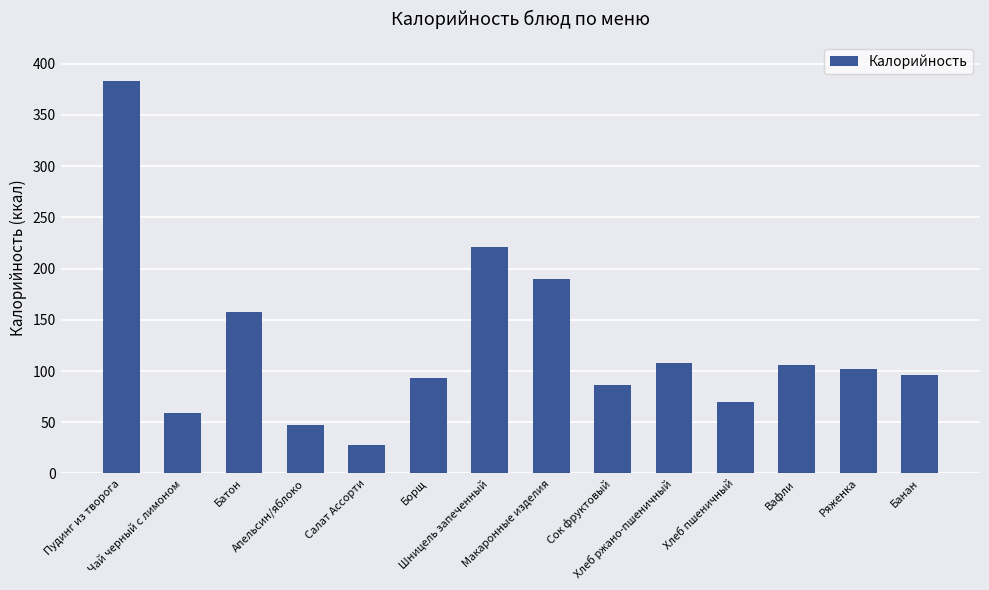

What is the greatest value displayed?

383.0